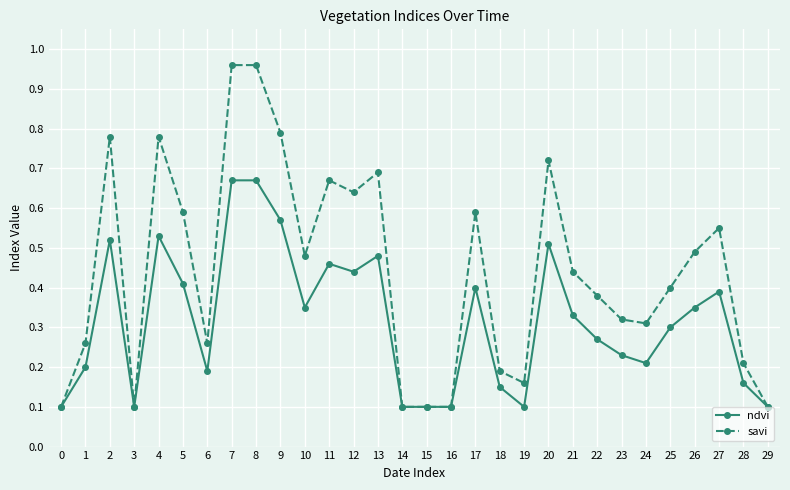

At how many categories does at least one series exceed 0?

30